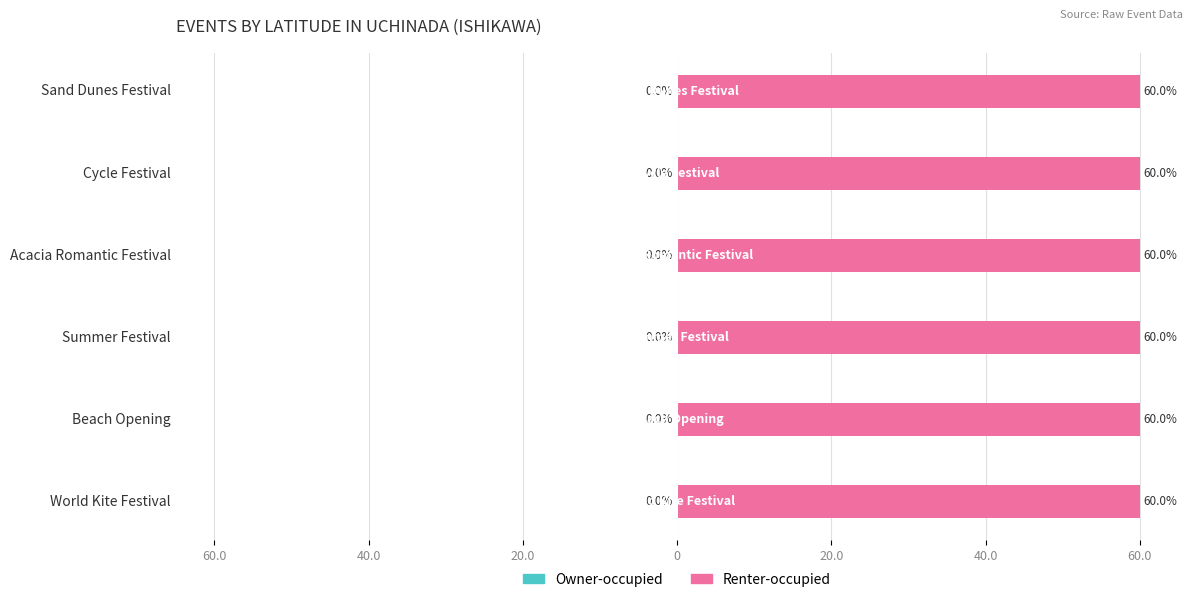

Rank the series at World Kite Festival from highest to lowest value.

Renter-occupied, Owner-occupied